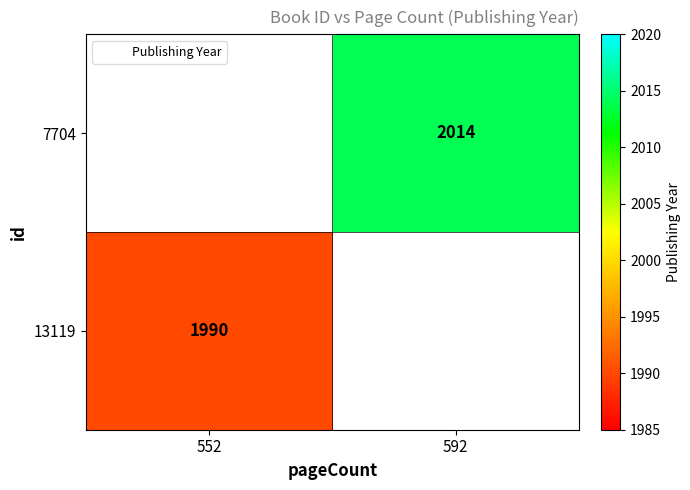

At which label does 7704 reach its minimum?

552